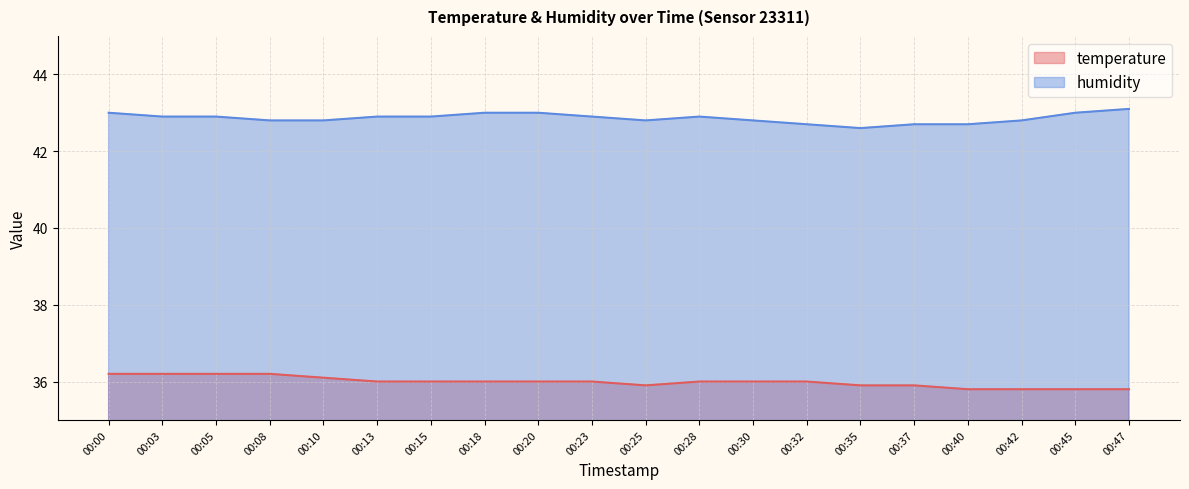

Count the humidity values in the range 42 to 43.

19